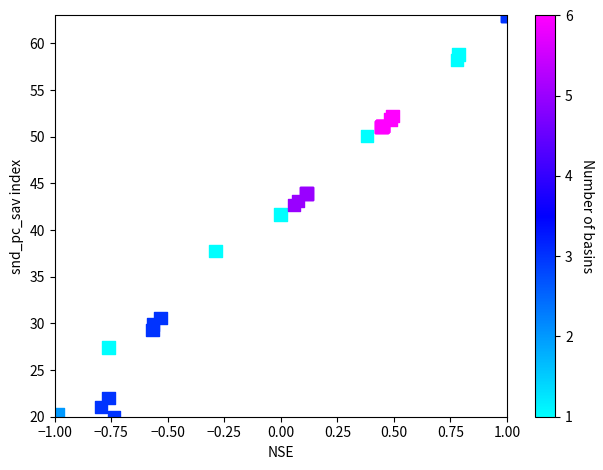

What Y value in the scatter plot is closest to 41?

41.7